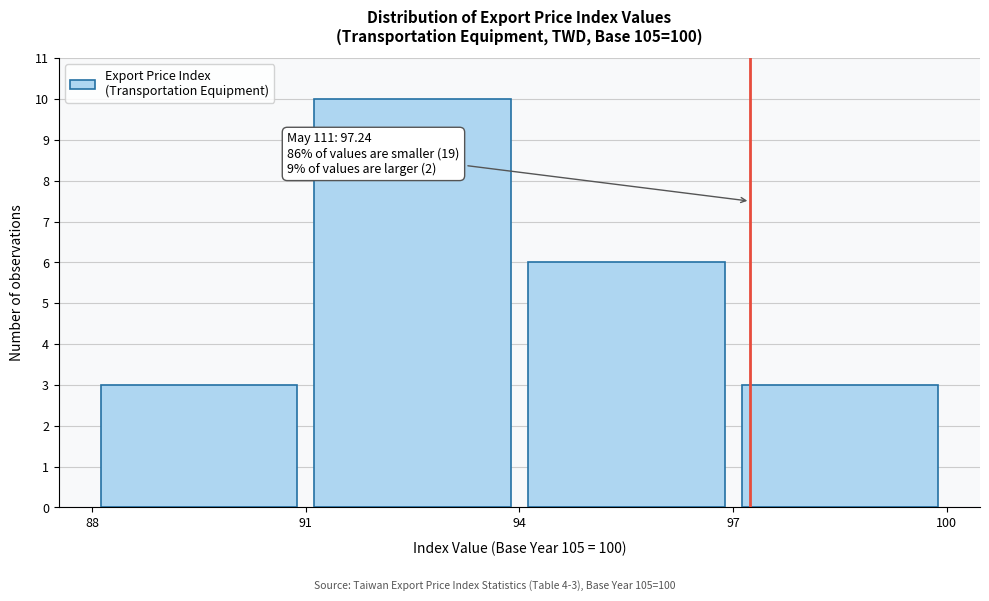

Which range on the x-axis has the tallest bar?

91 to 94